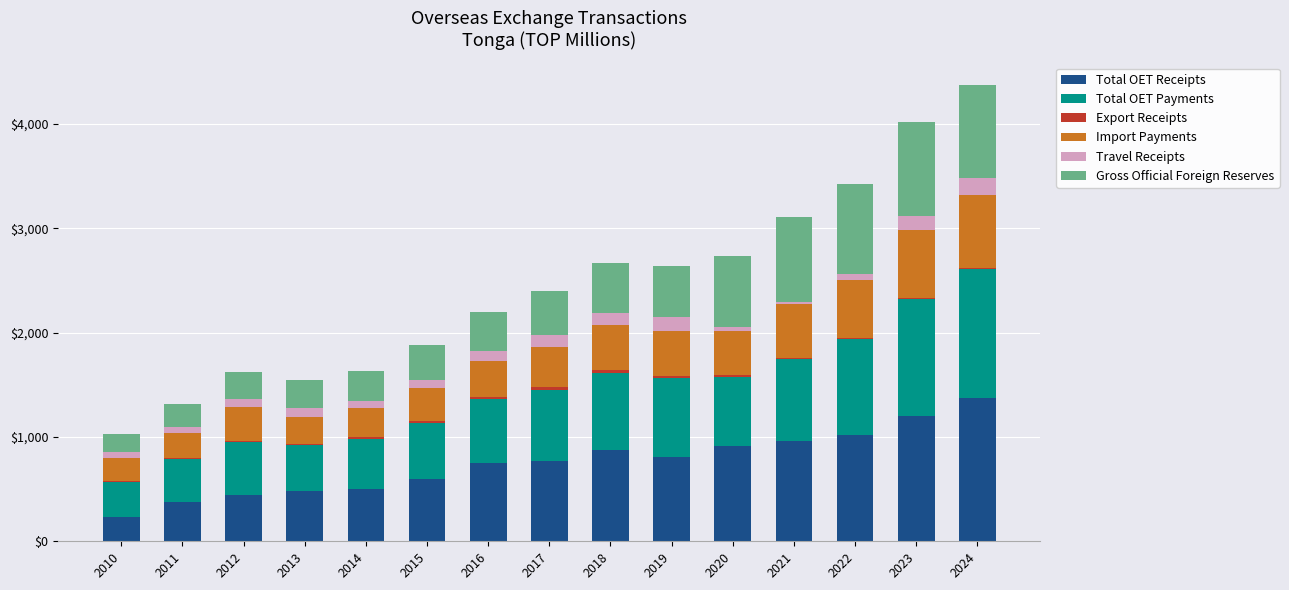

At which category is the sum across all series the highest?

2024